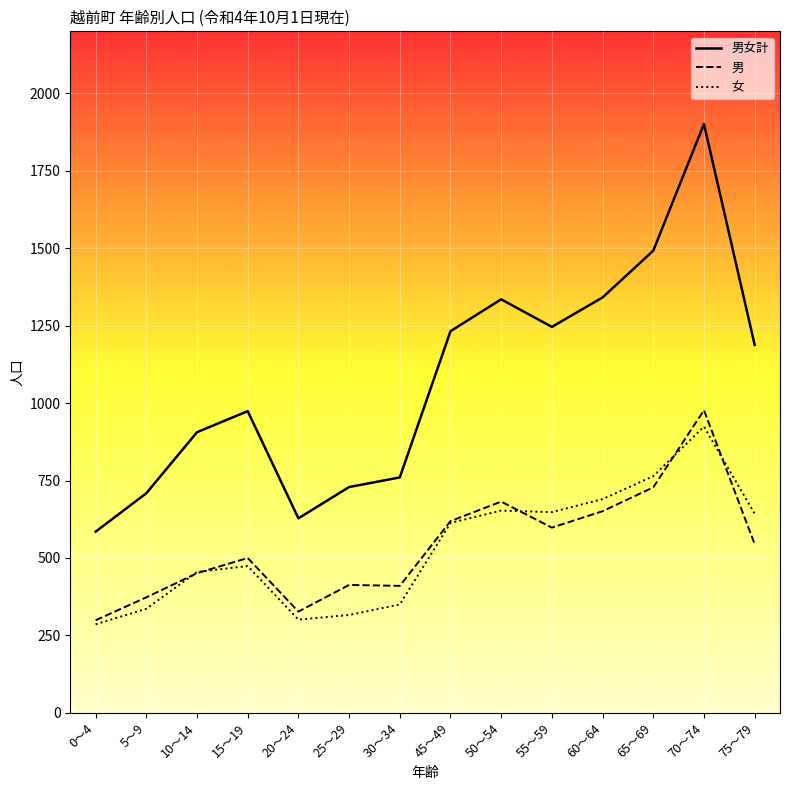

True or false: 男女計 and 女 intersect in this chart.

False